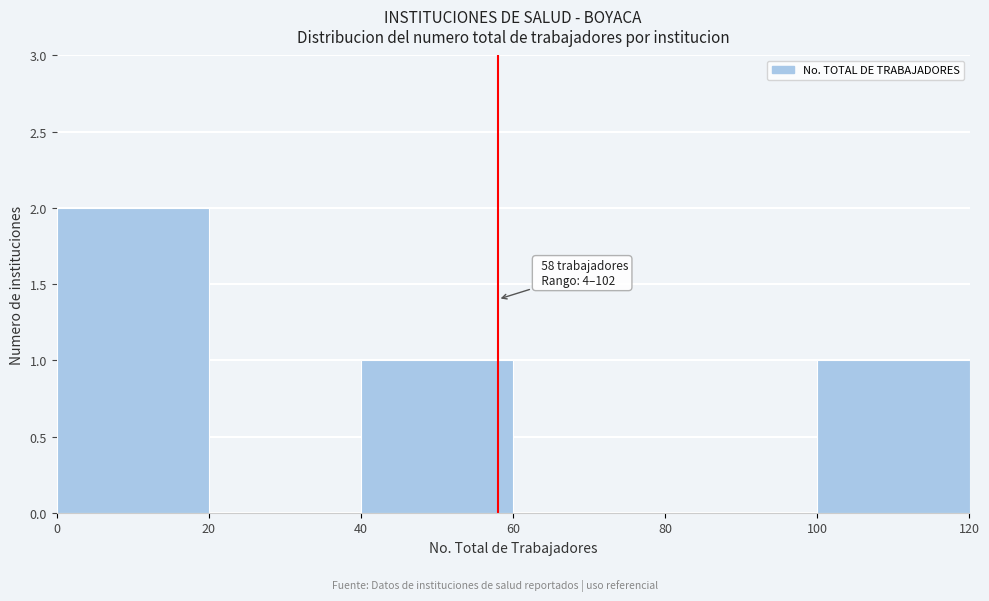

Which range on the x-axis has the tallest bar?

0 to 20